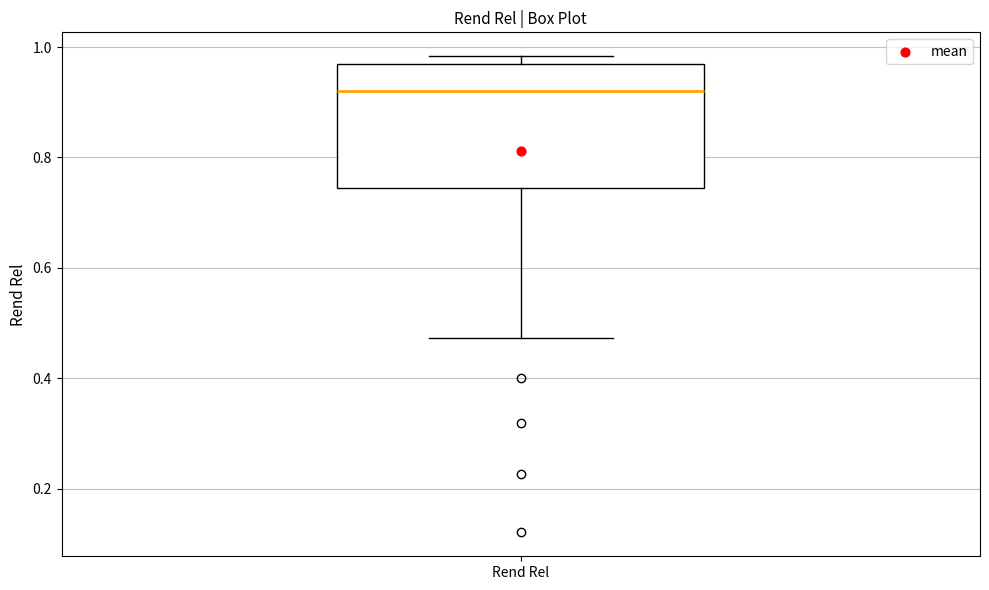

Where does the median line of the box for Rend Rel sit on the y-axis? The values are not printed on the chart, so give them approximately, as read against the axis.

0.92